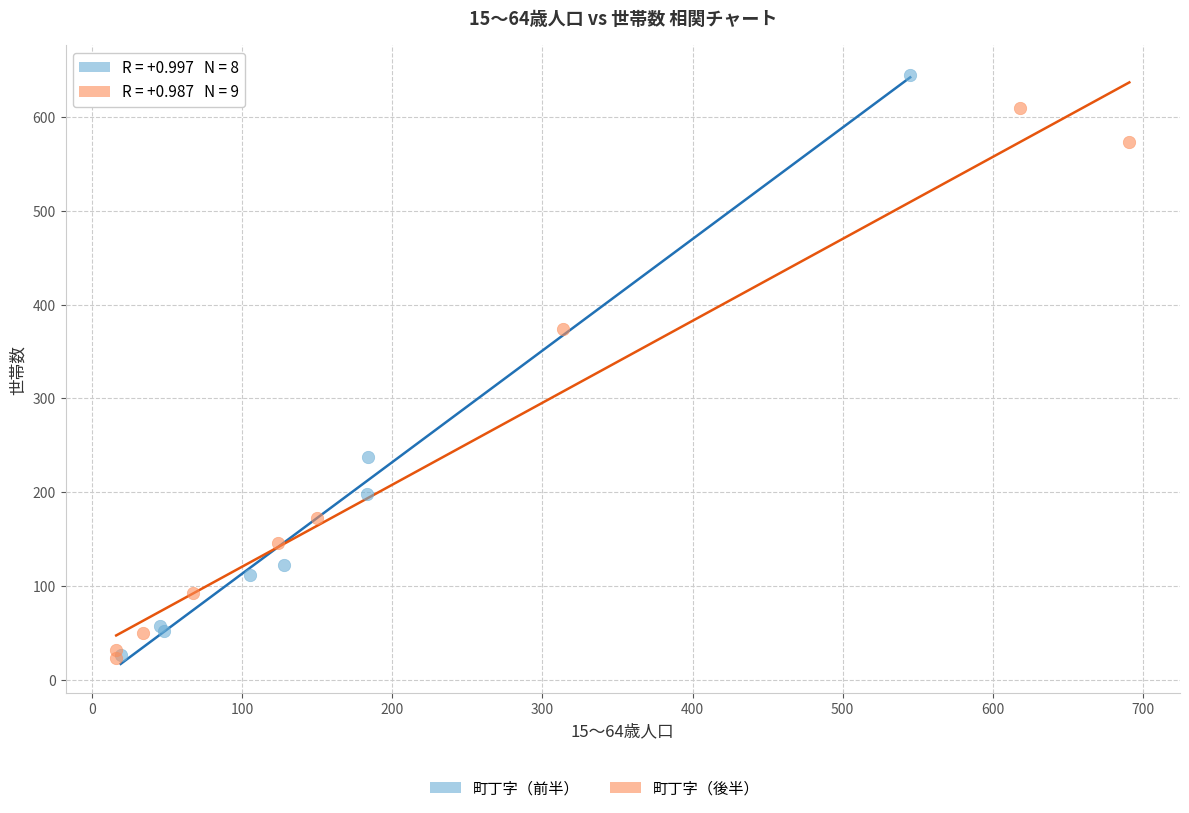

Which series contains the highest Y value?

町丁字（前半）